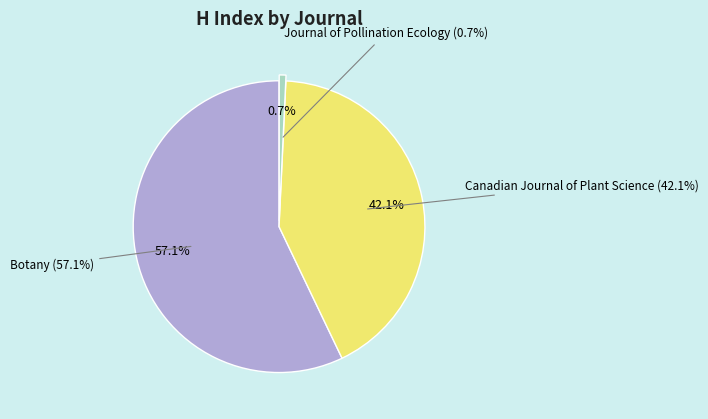

Is there any slice that represents more than half of the pie?

Yes